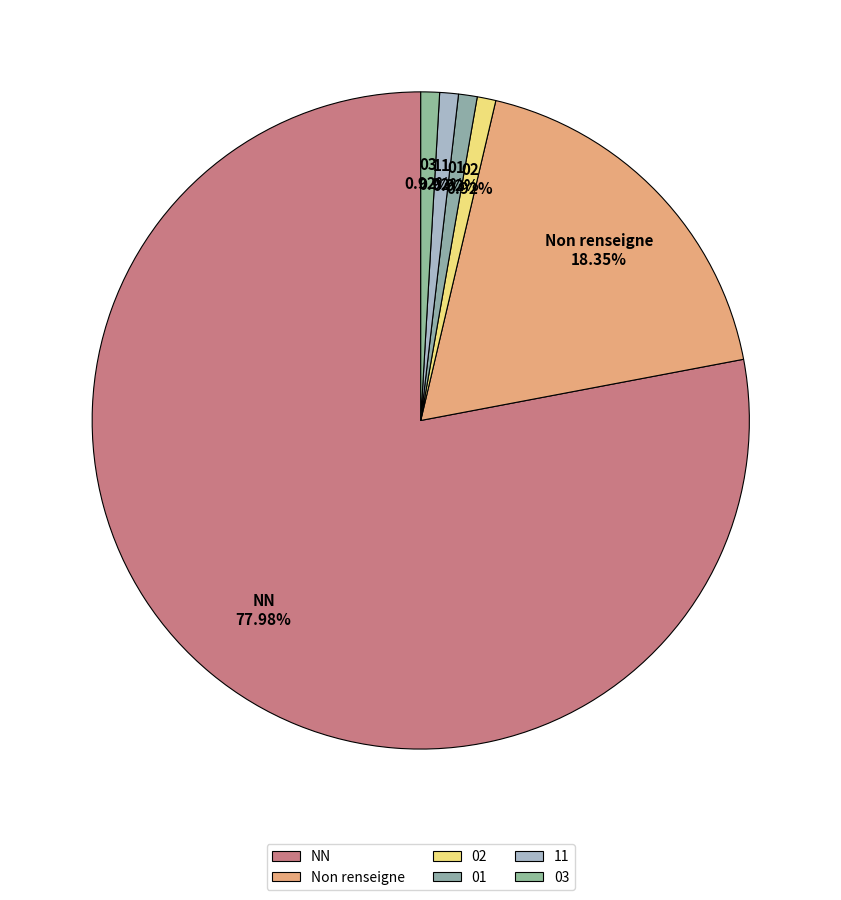

Approximately how many times larger is the value at Non renseigne compared to 01?

20.0